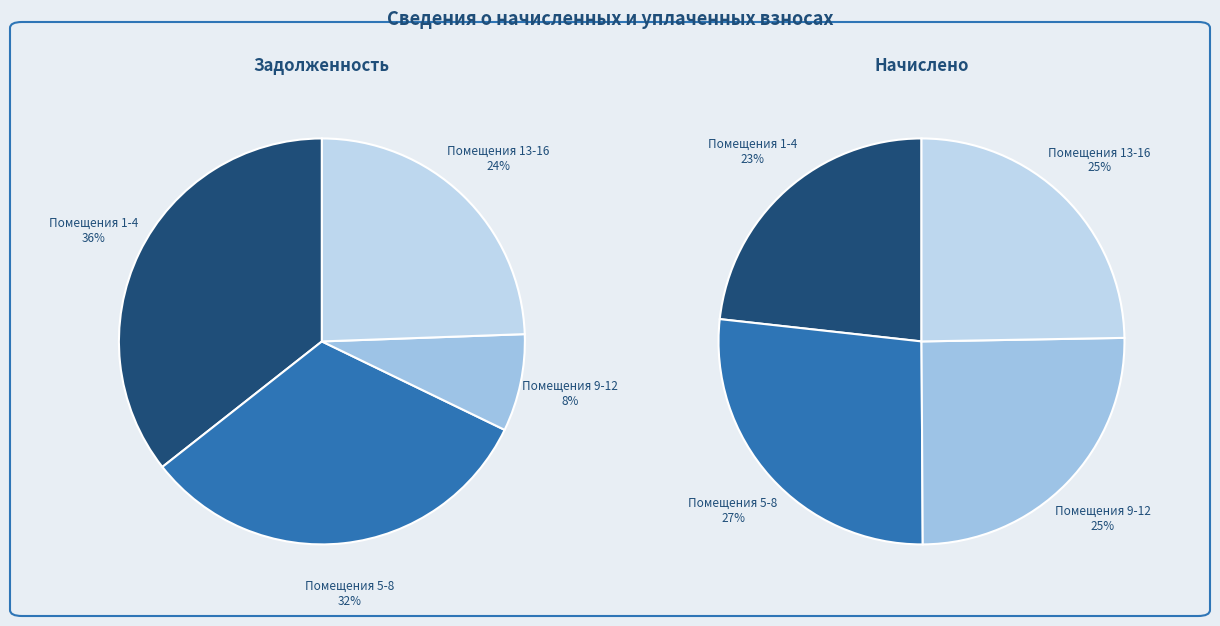

Is there a majority slice in this chart?

No